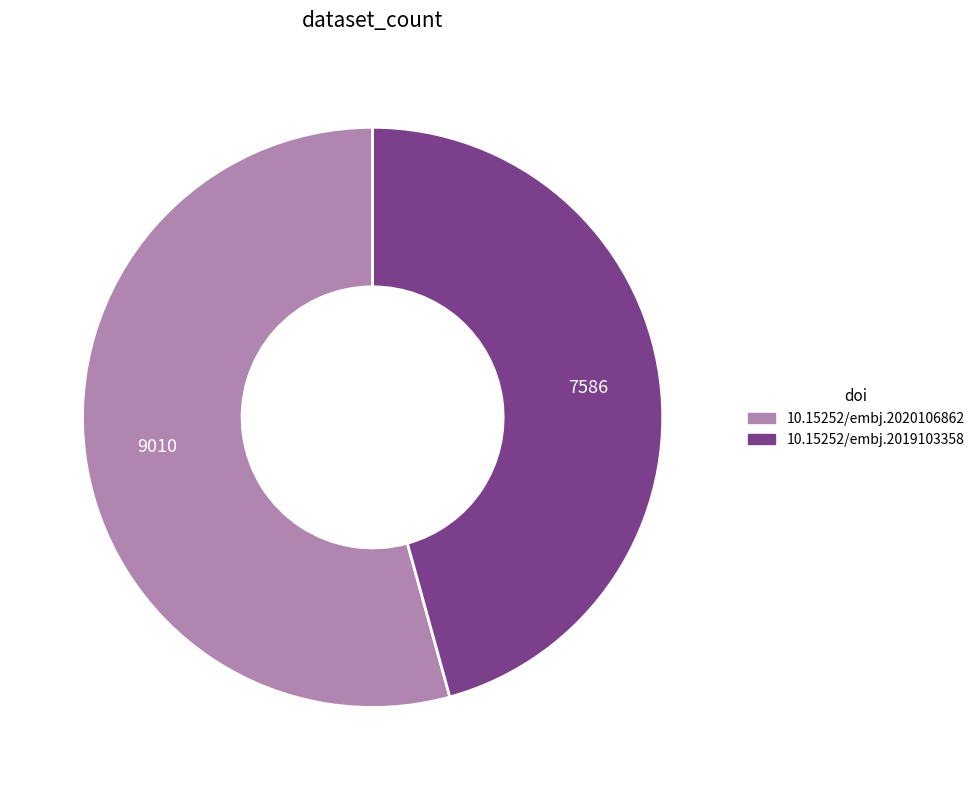

How many segments does this pie chart have?

2